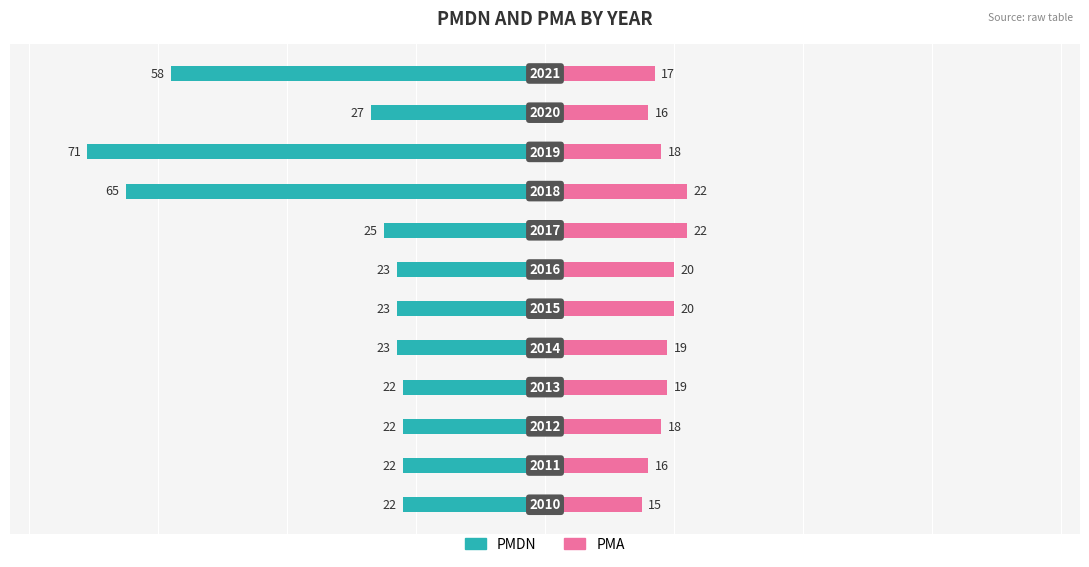

What is the value of the PMA bar at the 3rd from the left?

18